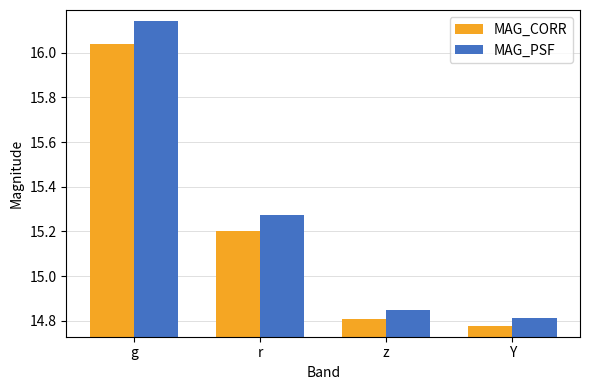

Is it true that MAG_PSF equals 14.8 at Y?

True